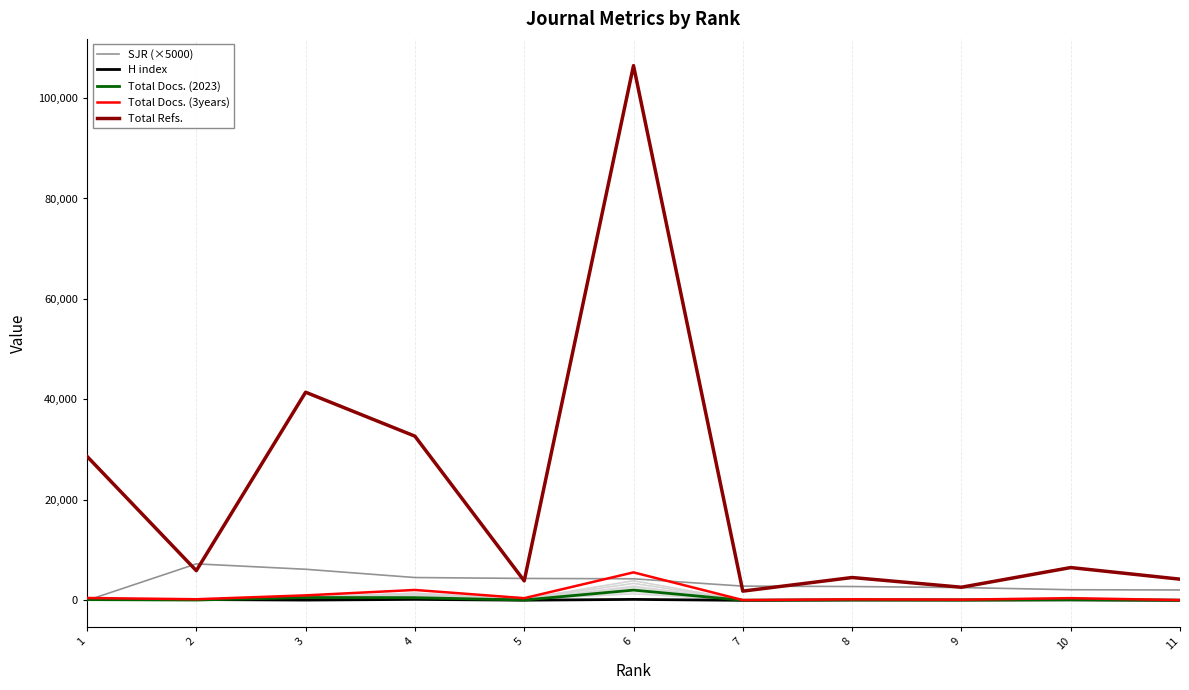

Reading right to left, extract all data points from this chart.

SJR (×5000): 11=2075.0	10=2120.0	9=2555.0	8=2760.0	7=2840.0	6=4300.0	5=4370.0	4=4550.0	3=6195.0	2=7270.0	1=0.0
H index: 11=27.0	10=95.0	9=88.0	8=77.0	7=10.0	6=195.0	5=40.0	4=198.0	3=61.0	2=169.0	1=224.0
Total Docs. (2023): 11=27.0	10=143.0	9=43.0	8=97.0	7=30.0	6=2044.0	5=76.0	4=544.0	3=570.0	2=67.0	1=149.0
Total Docs. (3years): 11=70.0	10=447.0	9=145.0	8=212.0	7=61.0	6=5576.0	5=443.0	4=2076.0	3=999.0	2=231.0	1=478.0
Total Refs.: 11=4223.0	10=6535.0	9=2620.0	8=4553.0	7=1845.0	6=106442.0	5=3891.0	4=32690.0	3=41435.0	2=5919.0	1=28669.0